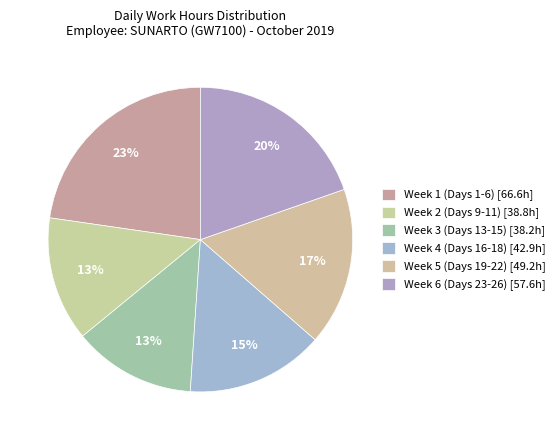

Does any single category account for the majority?

No